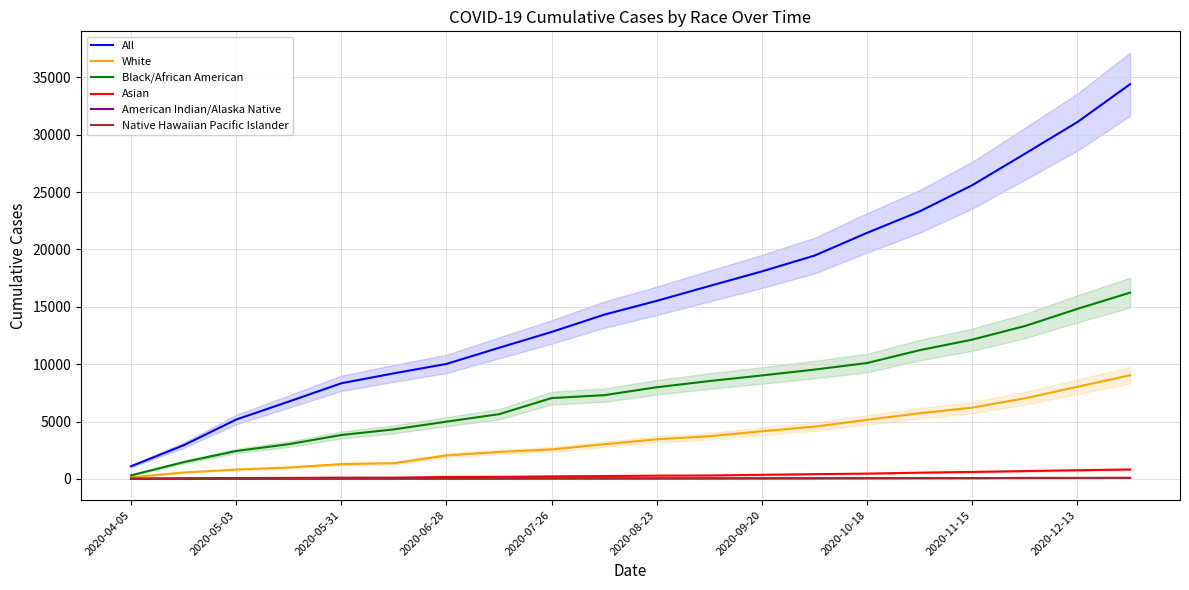

At how many categories does at least one series exceed 26020?

3